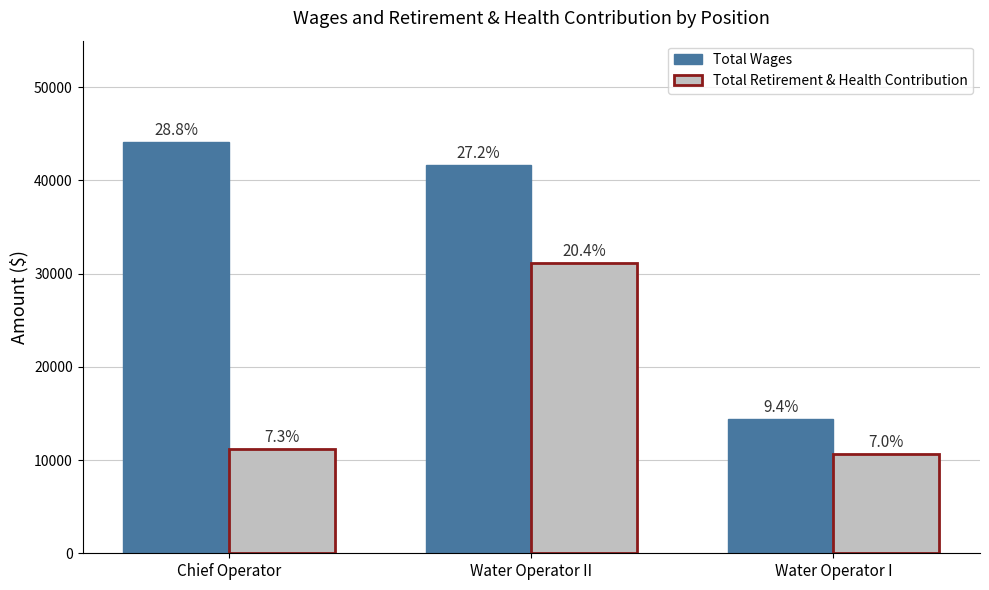

What is the maximum value shown in the chart?

44156